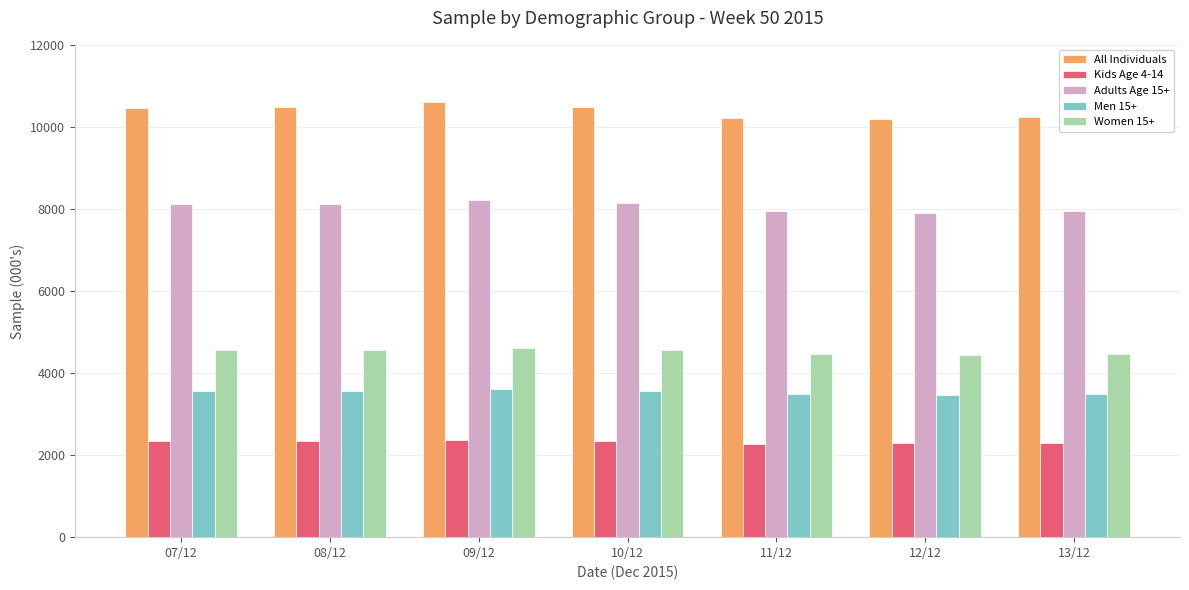

What position from the left is 12/12?

6